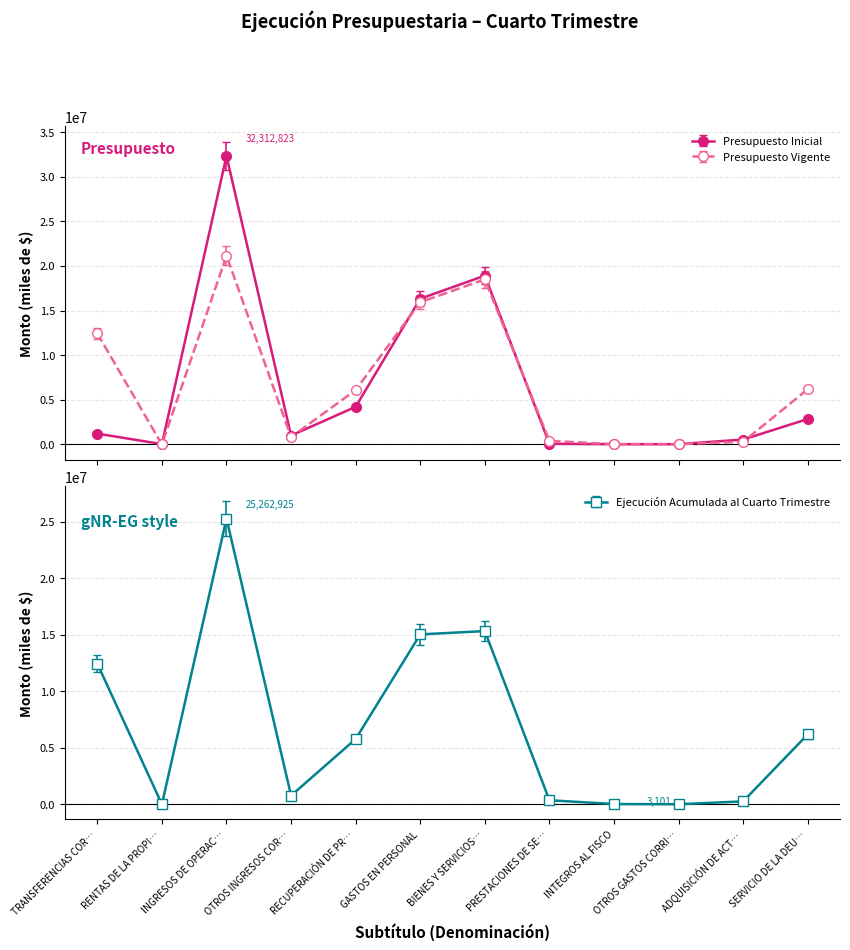

Which series has the largest range (max minus min)?

Presupuesto Inicial